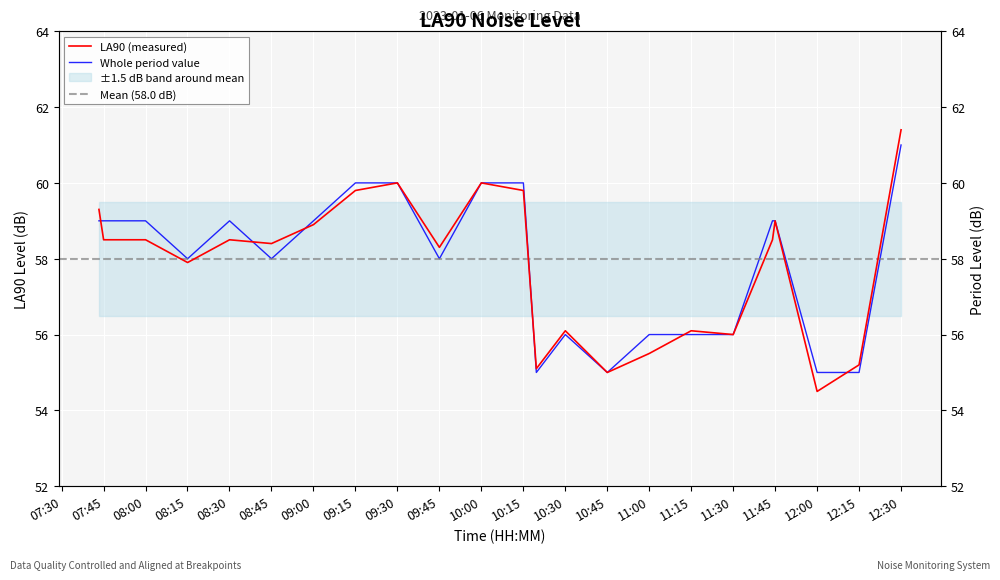

What value does the LA90 (measured) series have at 2023-01-06 09:45:02?

58.3